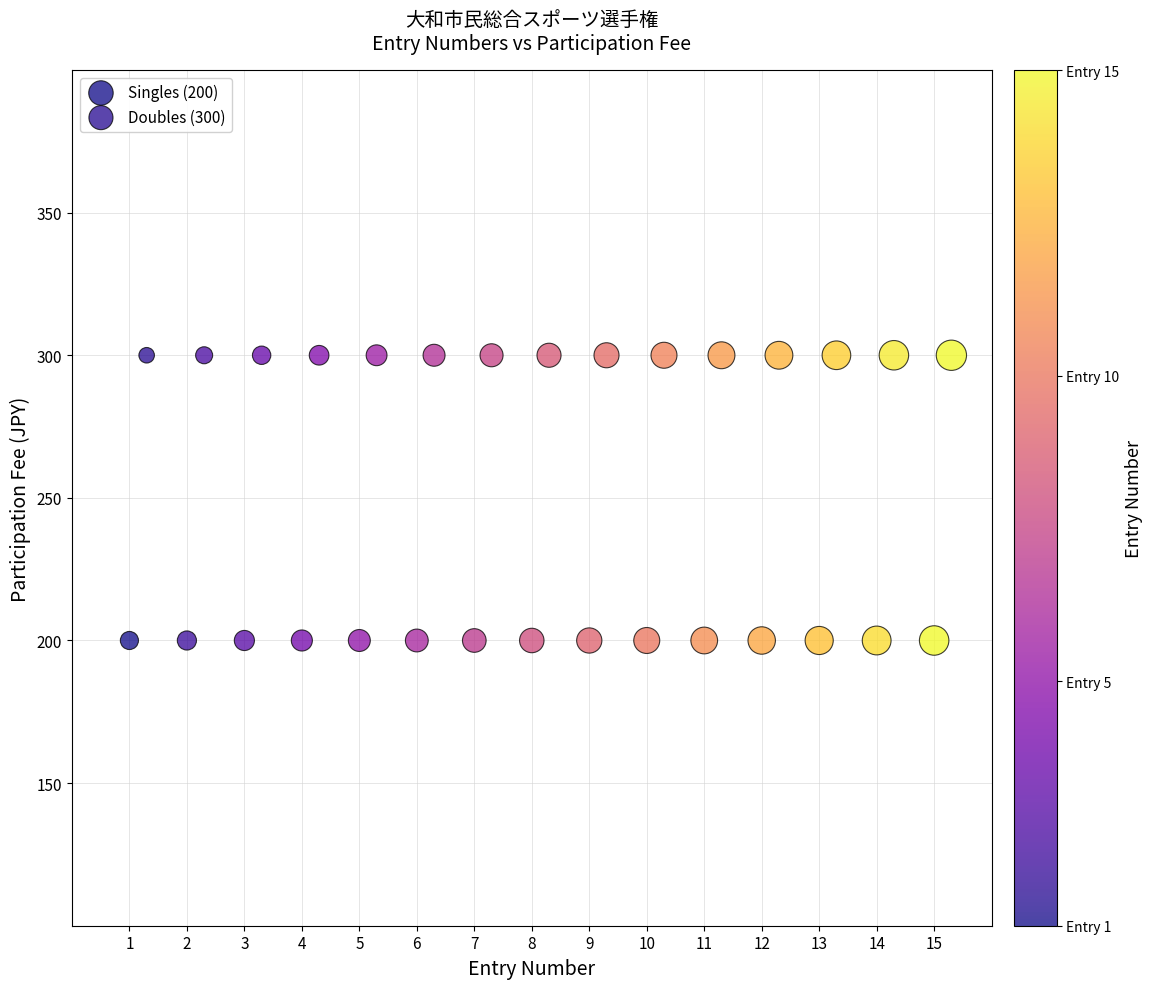

Which series reaches the minimum Y coordinate?

Singles (200)